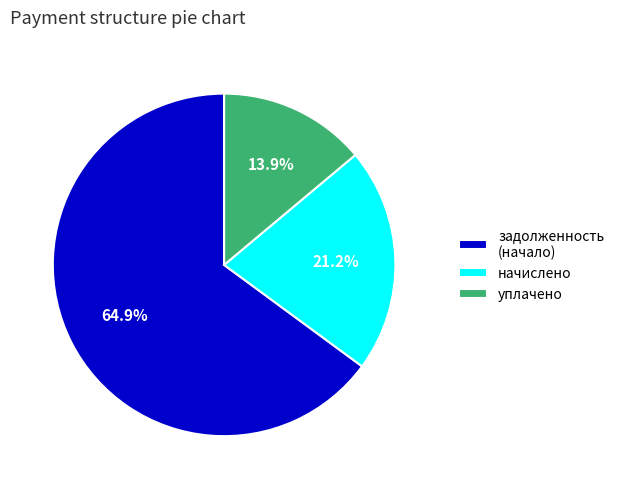

Between уплачено and задолженность (начало), which is larger?

задолженность (начало)